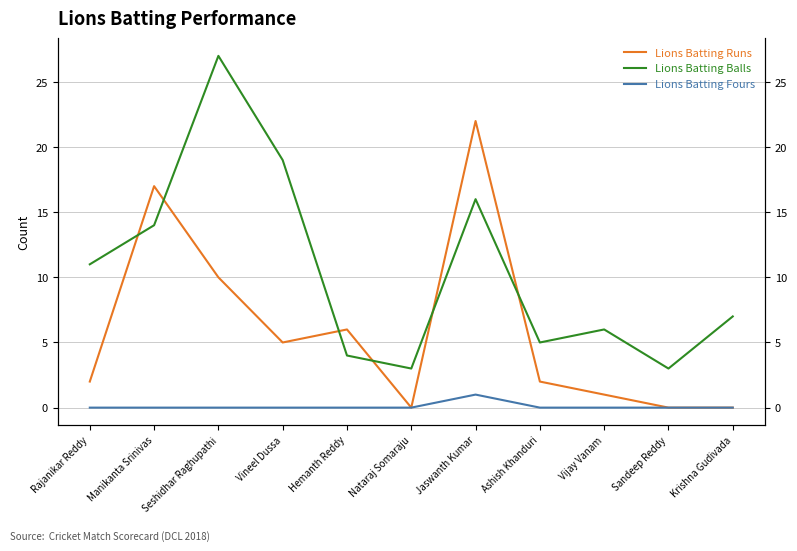

What is the difference between the maximum and minimum values in the Lions Batting Runs series?

22